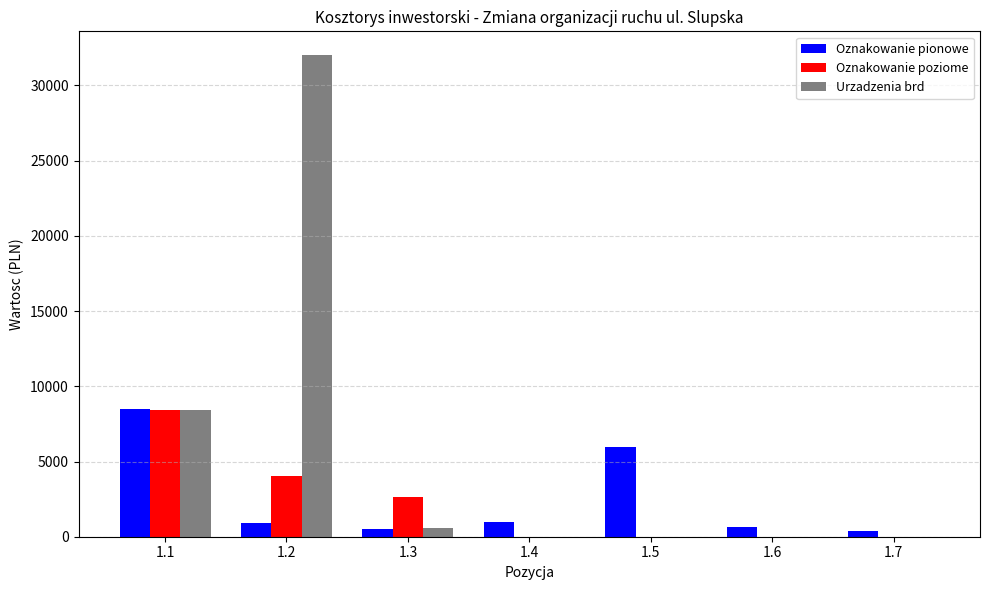

What are all the series names shown in the legend?

Oznakowanie pionowe, Oznakowanie poziome, Urzadzenia brd